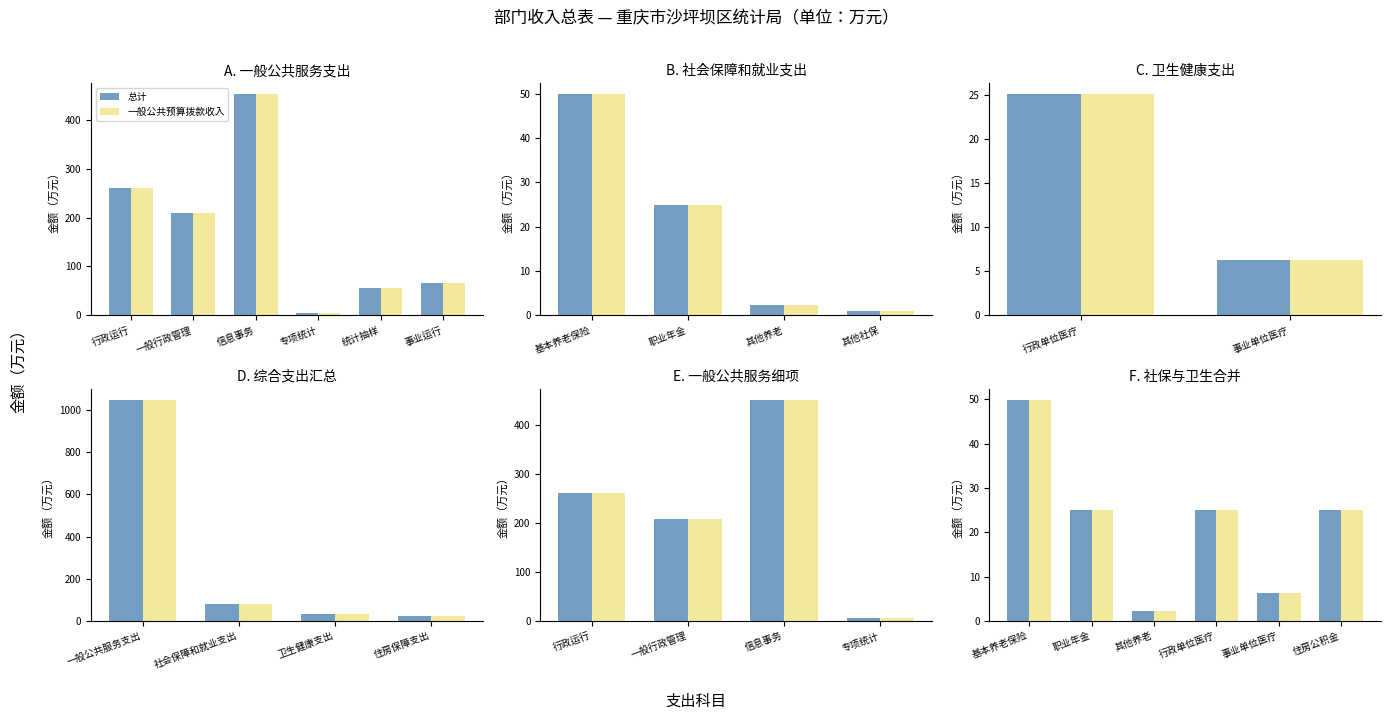

What is the average value of the 总计 series?

22.2